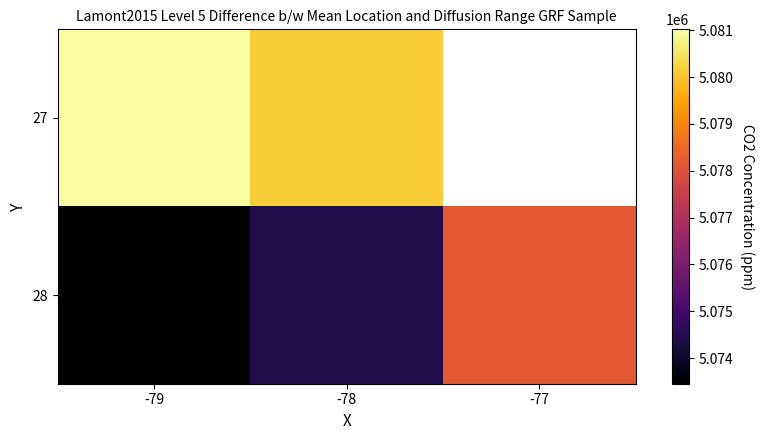

Which category has the lowest value across all series?

-79